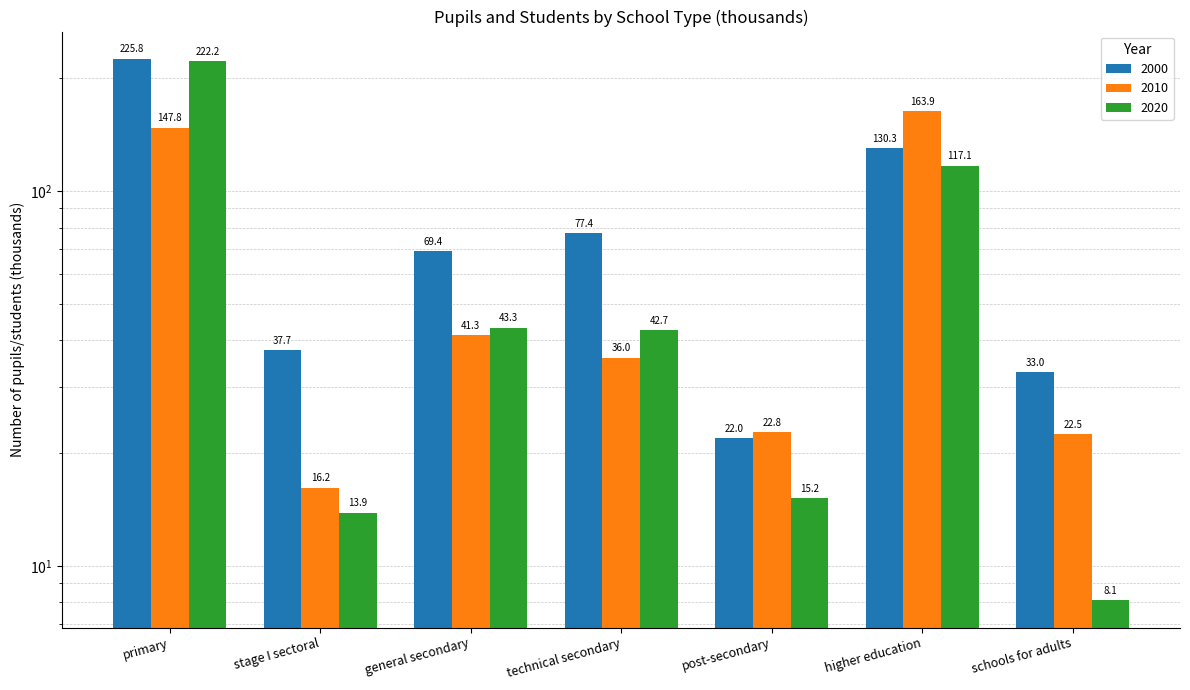

True or false: 2000 has a value of 135.3 at primary.

False